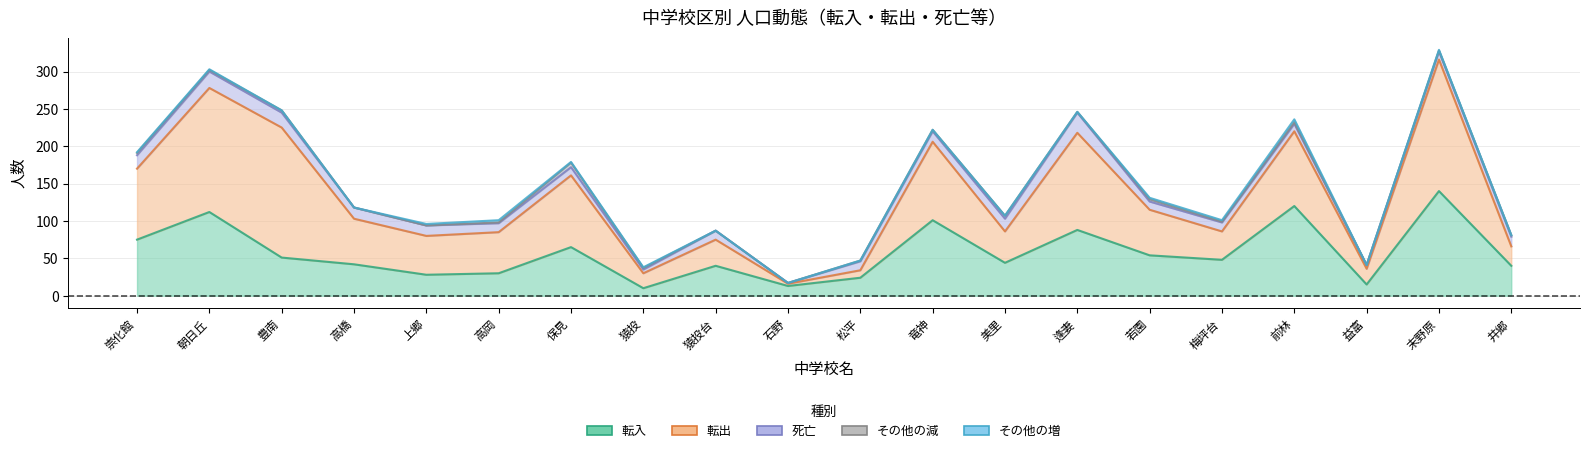

What position from the right is 梅坪台?

5